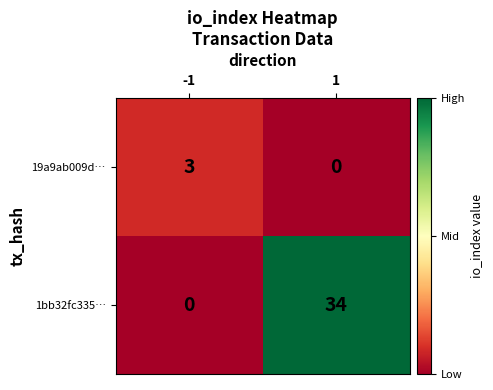

What is the difference between the highest and lowest values at -1?

3